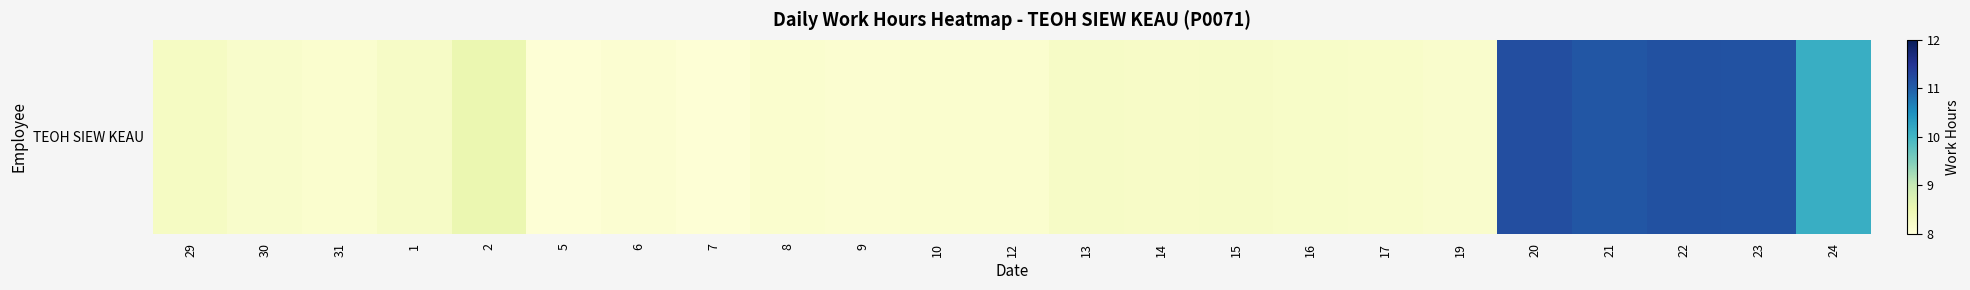

How many distinct data groups are displayed?

1